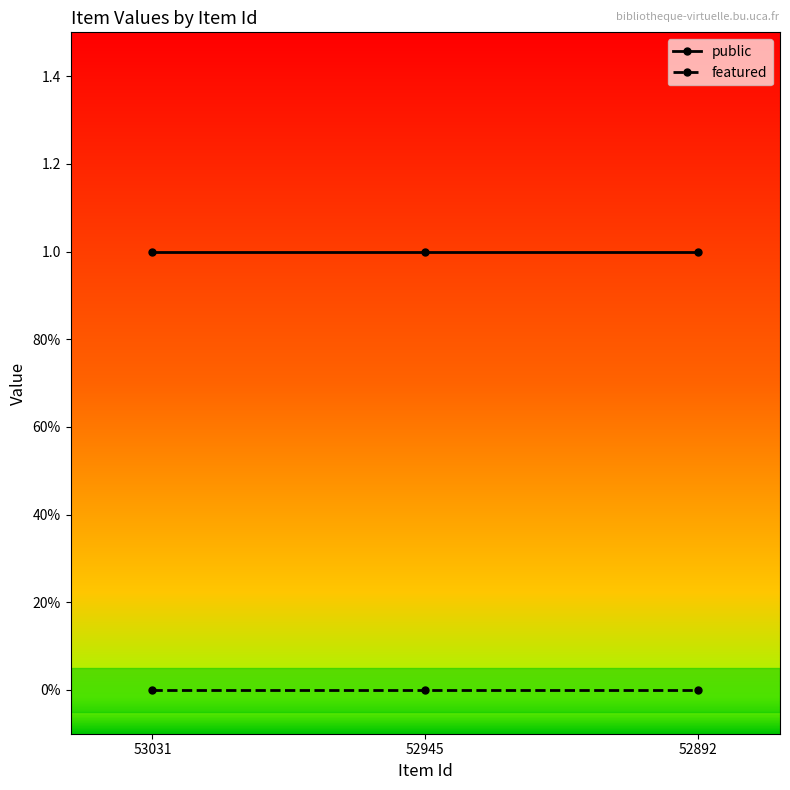

Reading right to left, list all the values displayed in this chart.

public: 52892=1	52945=1	53031=1
featured: 52892=0	52945=0	53031=0